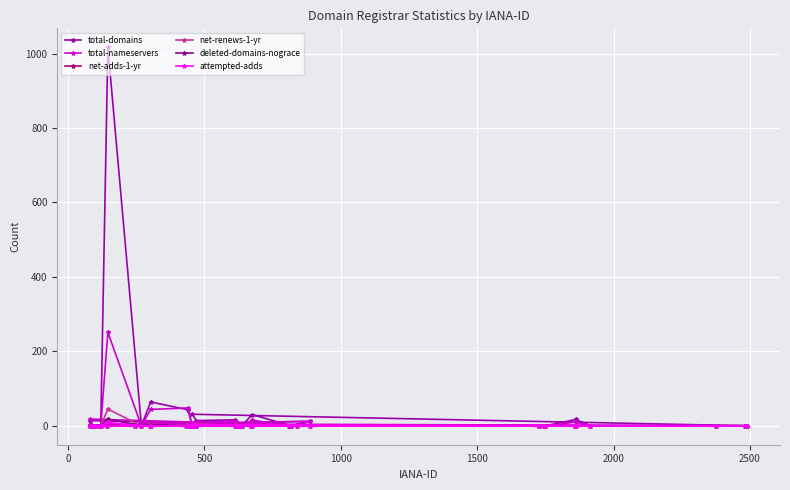

How many data points in net-adds-1-yr are above 0?

1